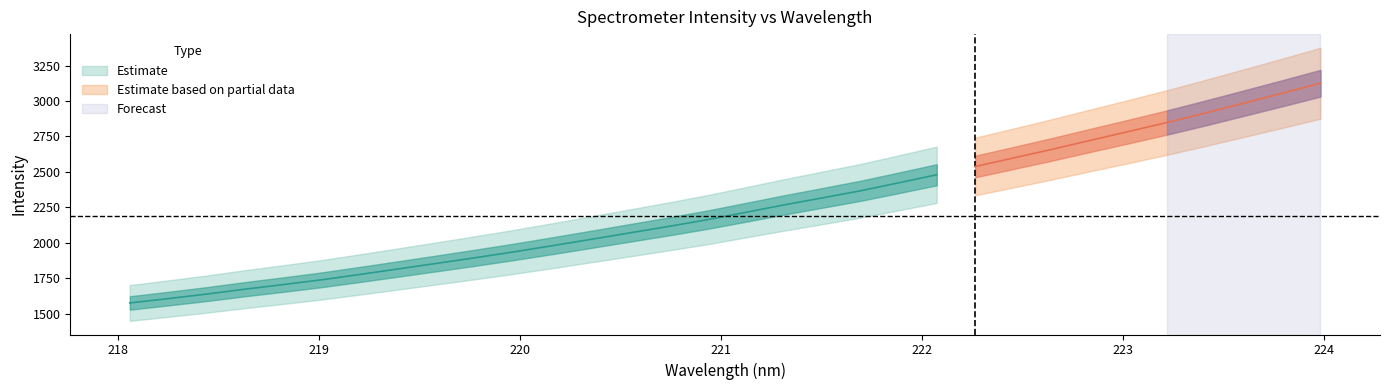

What is the average value of the x series?

221.0